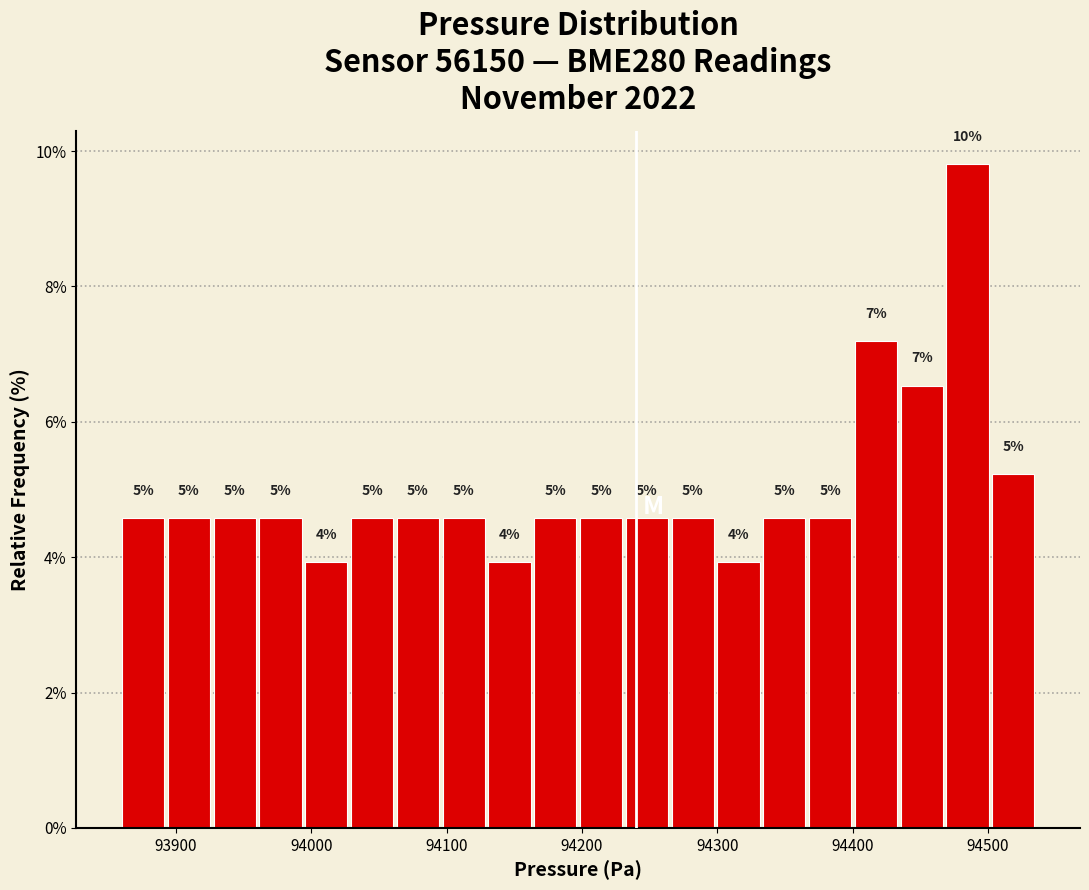

Read against the x-axis, roughly where is the centre of the tallest bar?

94480